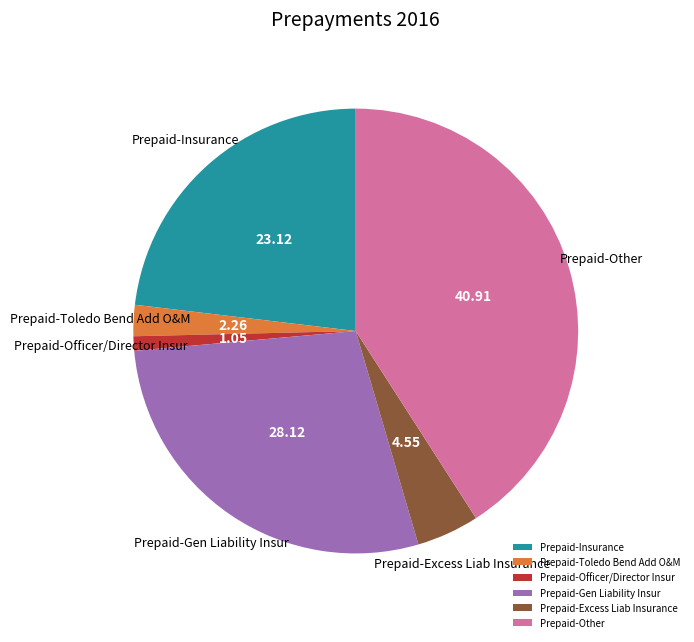

True or false: Prepaid-Officer/Director Insur accounts for 15% of the total.

False